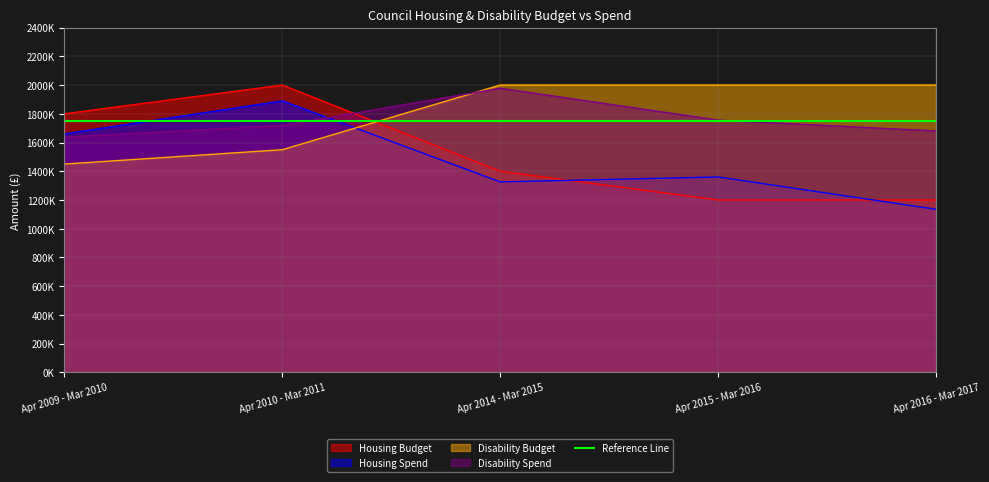

The value of Housing Budget at Apr 2014 - Mar 2015 is 1400000. True or false?

True